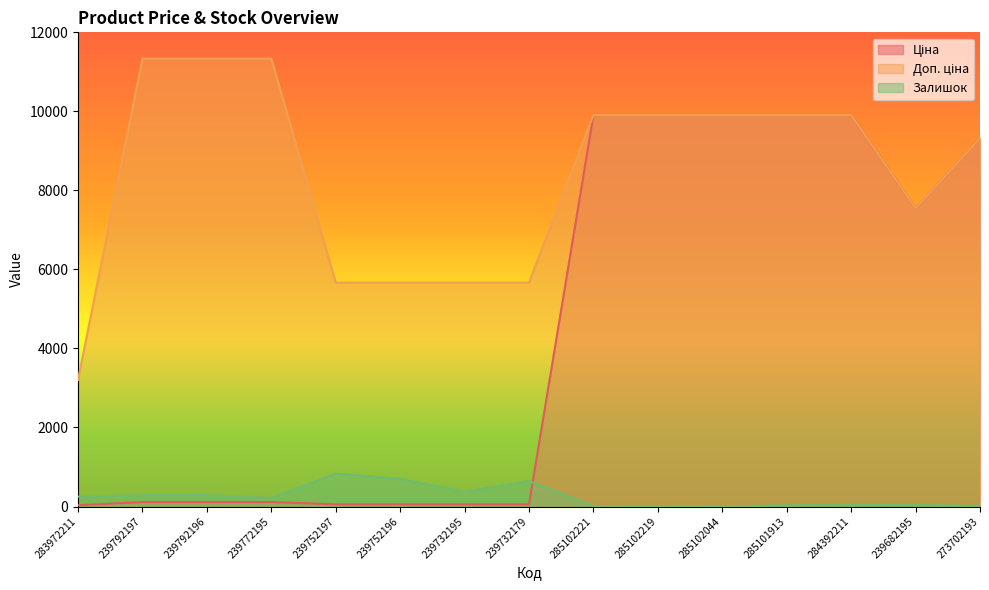

The value of Ціна at 285102221 is 9908.5. True or false?

True